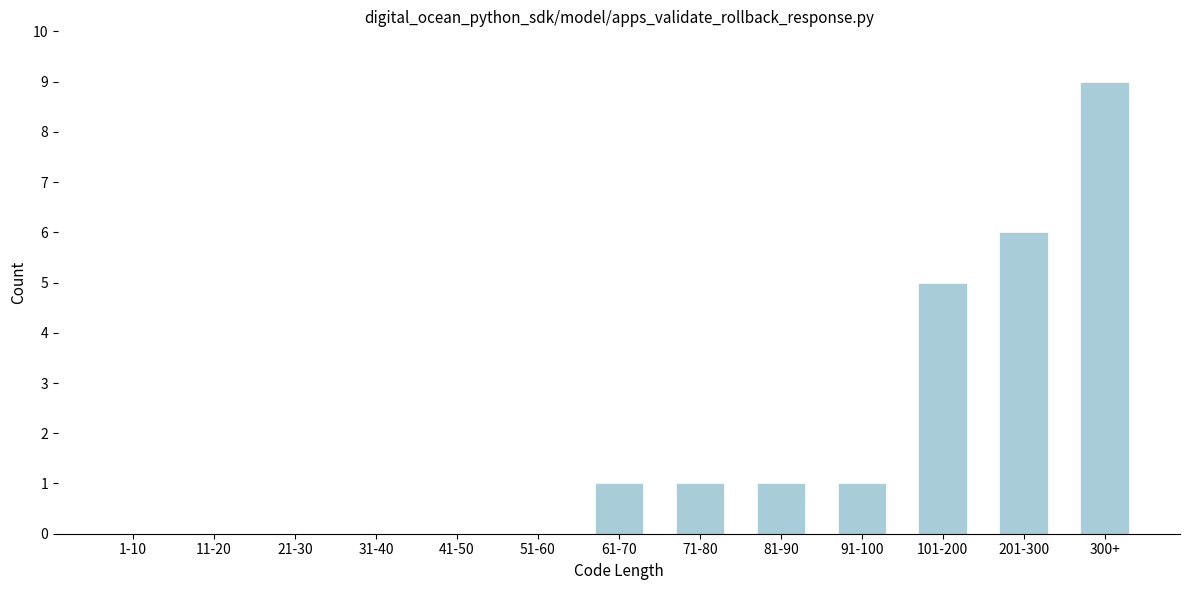

Reading left to right, transcribe all the data shown in this chart.

1-10=0	11-20=0	21-30=0	31-40=0	41-50=0	51-60=0	61-70=1	71-80=1	81-90=1	91-100=1	101-200=5	201-300=6	300+=9